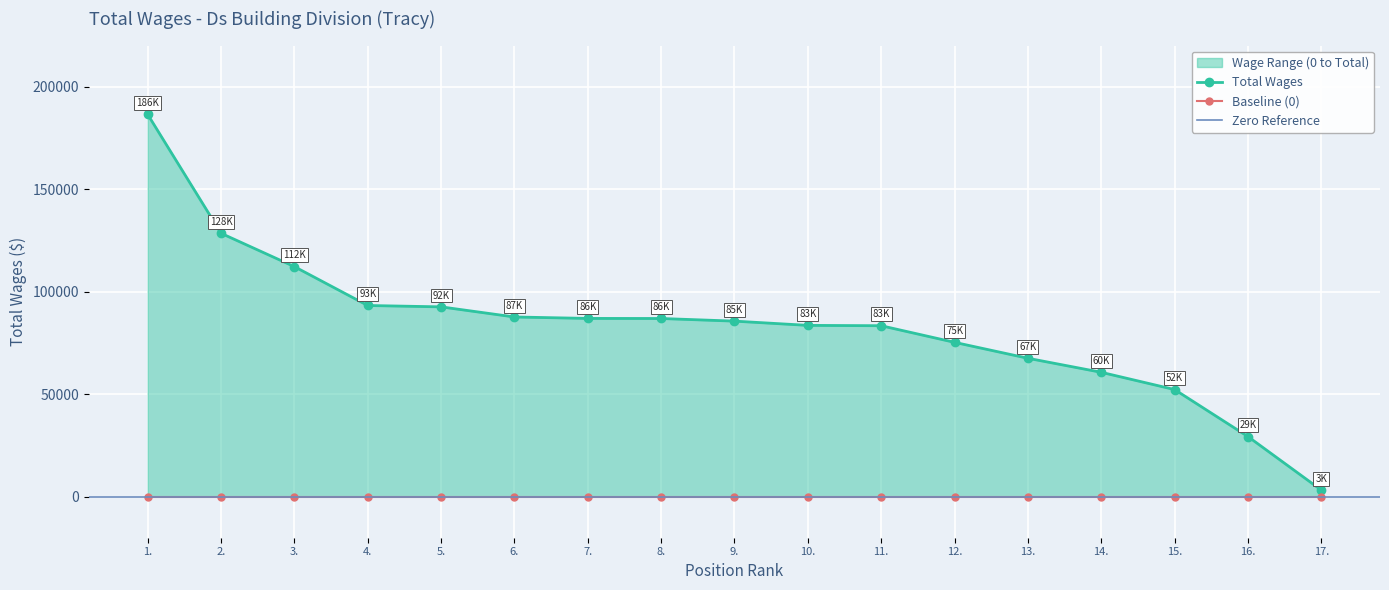

What is the change in value from 1. to 2.?

-57968